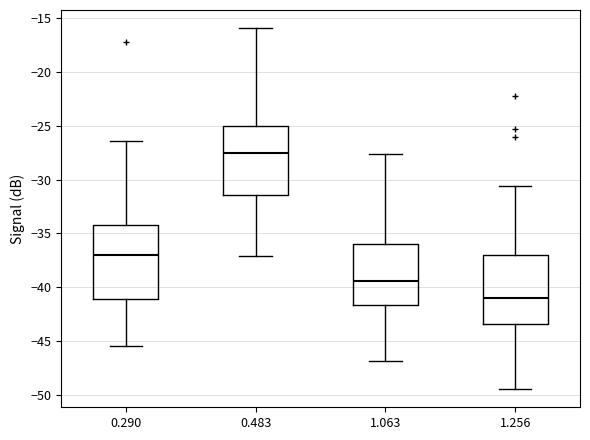

Where does the lower whisker of the box at x = 1.256 end on the y-axis? The values are not printed on the chart, so give them approximately, as read against the axis.

-49.5